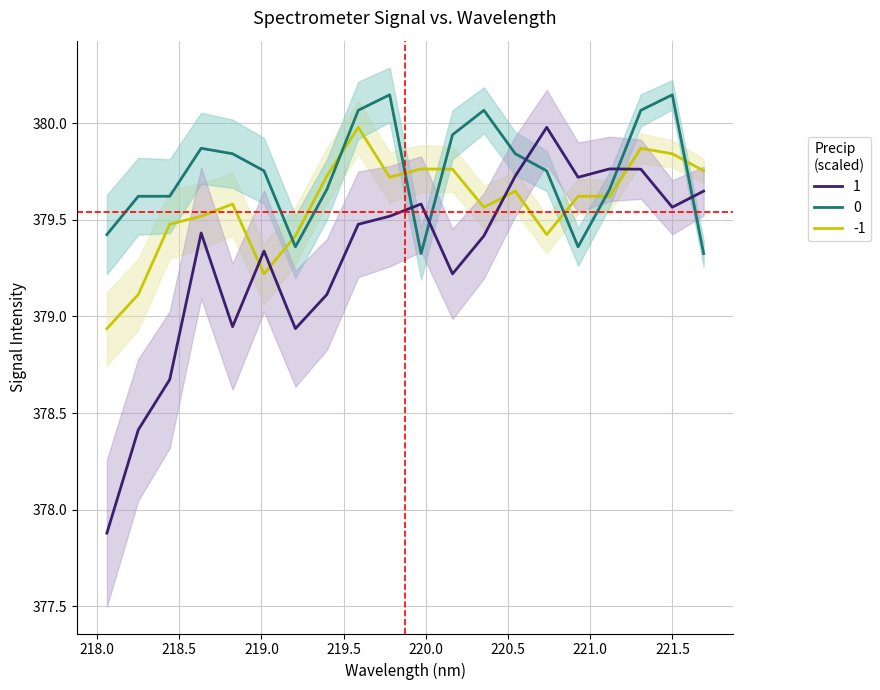

How many times do -1 and 1 cross each other?

4